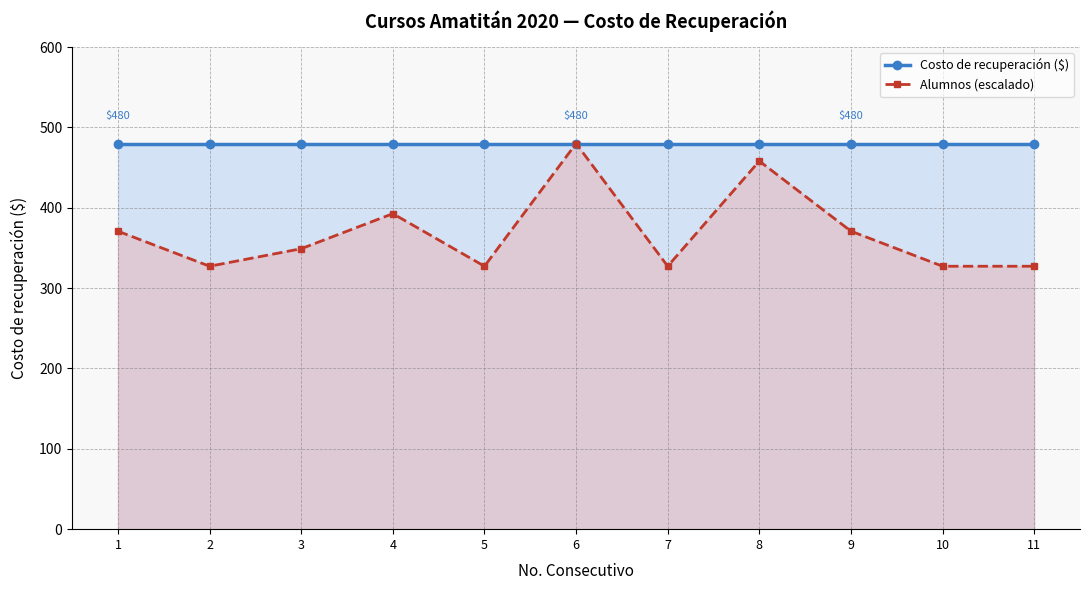

Between 1 and 4, which series saw the biggest shift?

Alumnos (escalado)